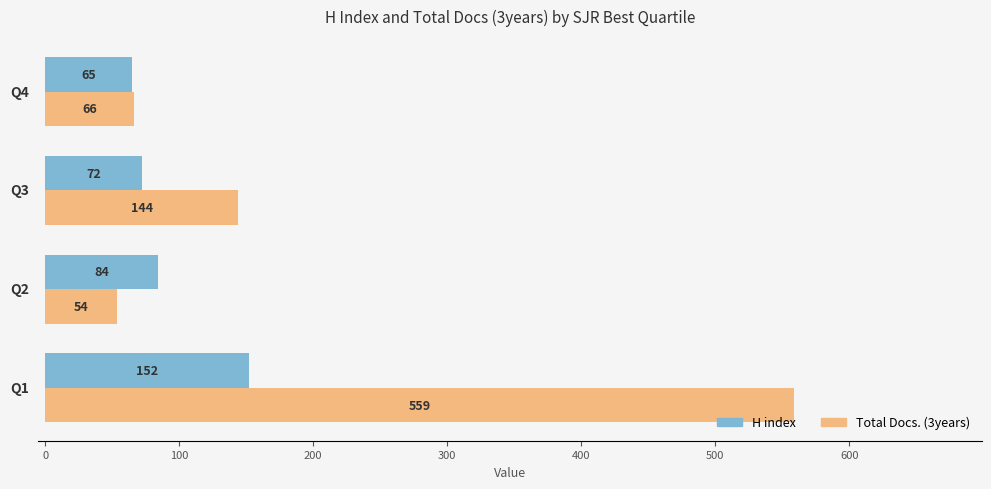

What is the lowest value of the H index series?

65